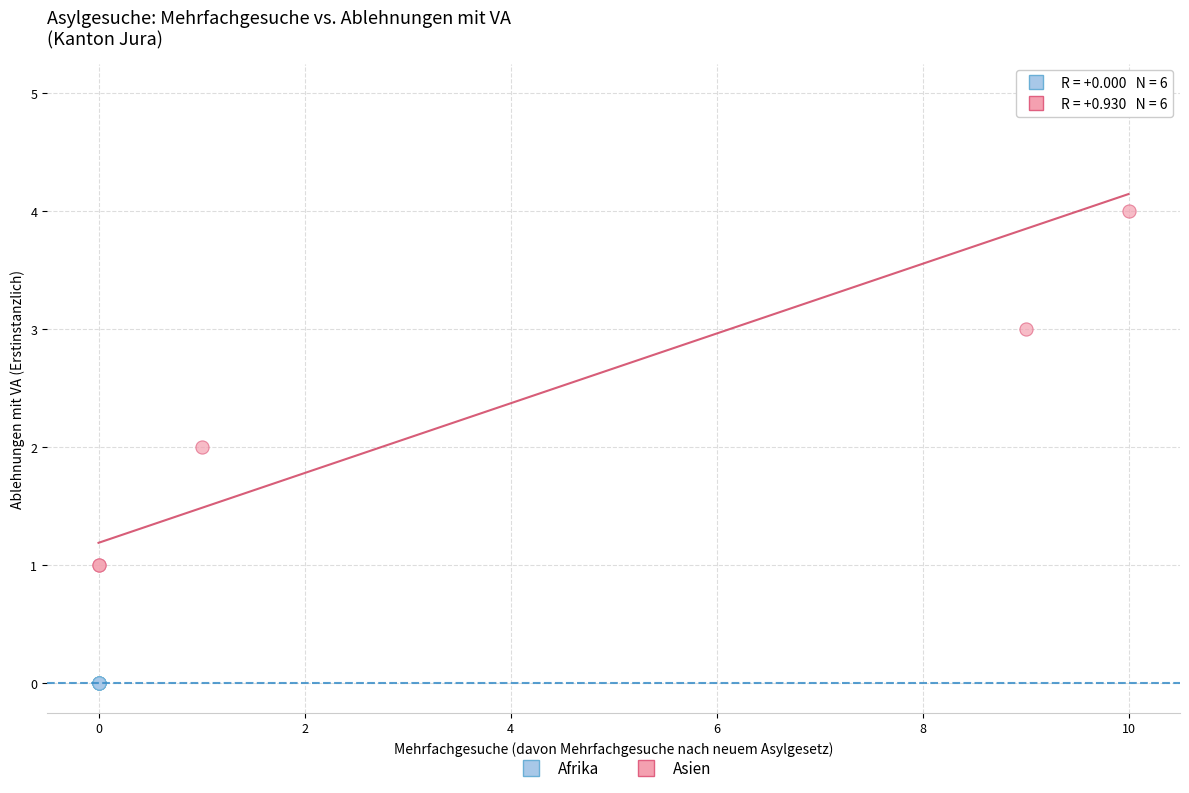

Which series contains the highest Y value?

Asien